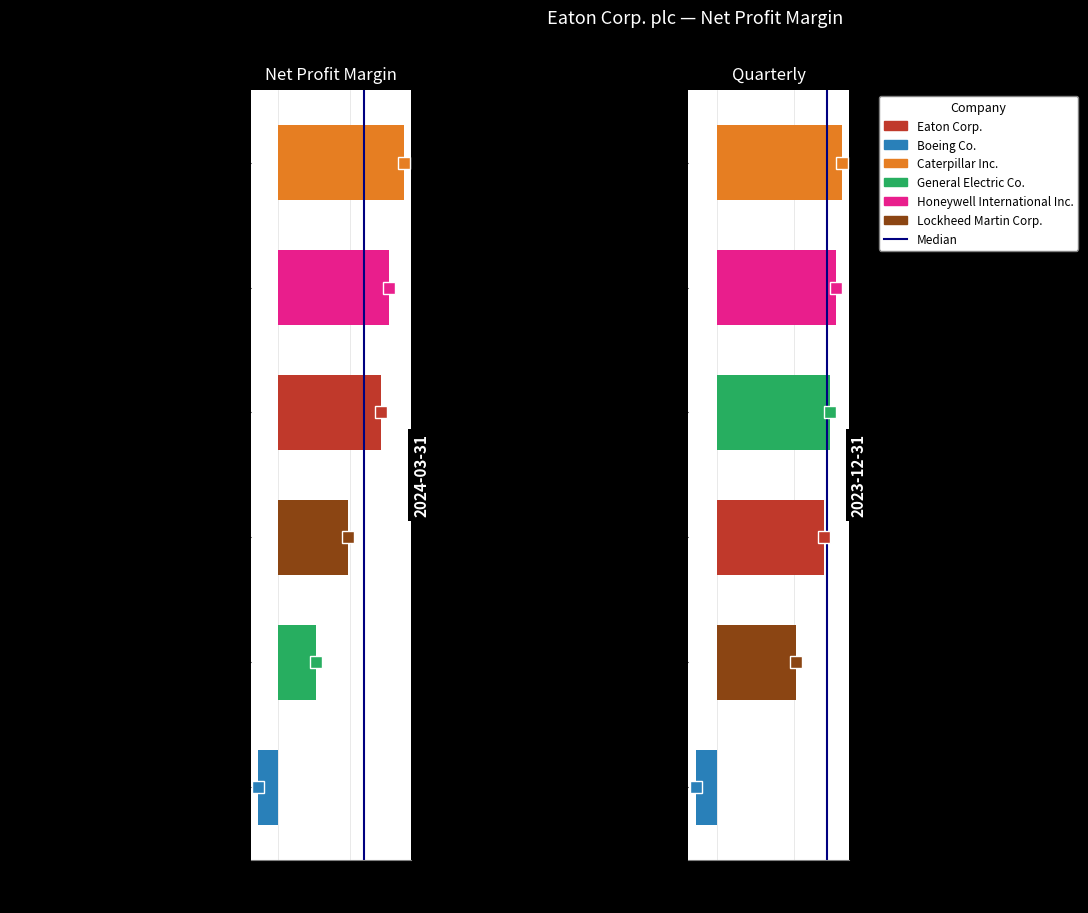

What is the approximate value at 0.0?

1